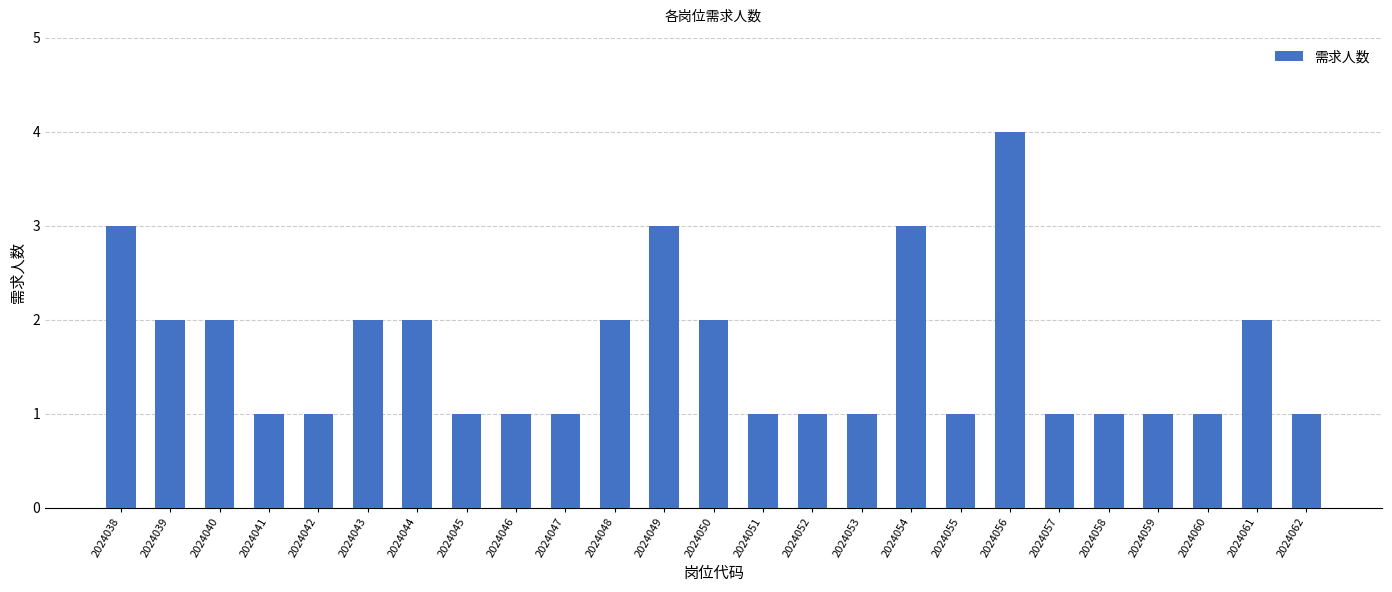

Reading left to right, what are all the values shown in this chart?

2024038=3	2024039=2	2024040=2	2024041=1	2024042=1	2024043=2	2024044=2	2024045=1	2024046=1	2024047=1	2024048=2	2024049=3	2024050=2	2024051=1	2024052=1	2024053=1	2024054=3	2024055=1	2024056=4	2024057=1	2024058=1	2024059=1	2024060=1	2024061=2	2024062=1